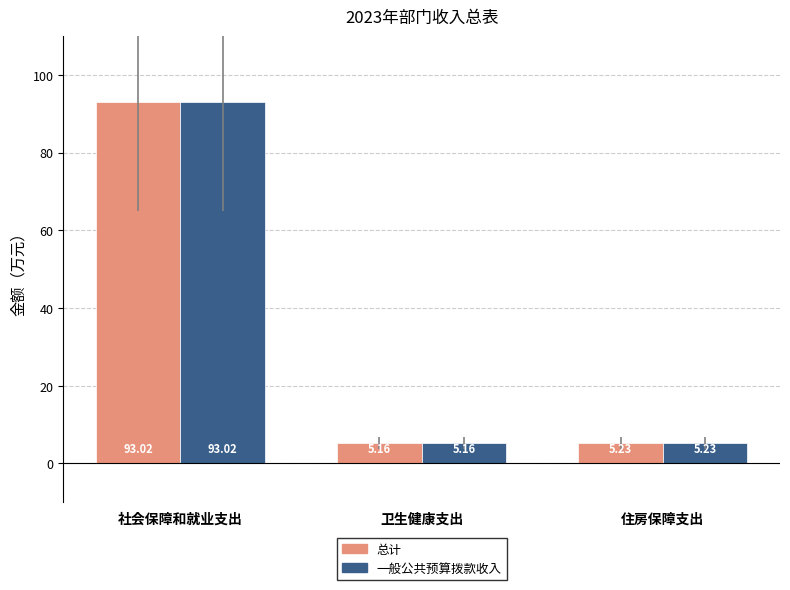

What is the total value across all series at 住房保障支出?

10.5